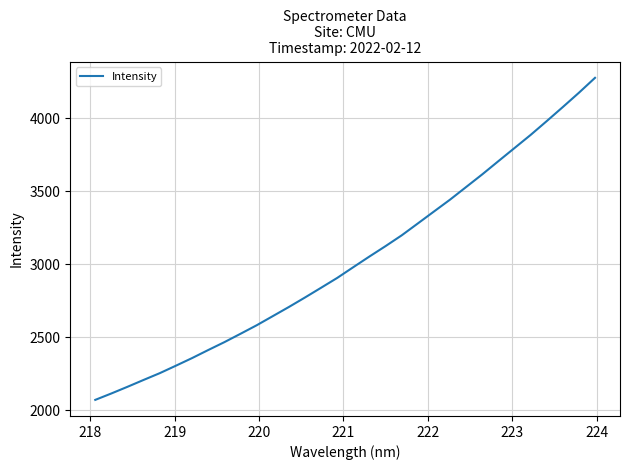

True or false: the data has more than 2 interior local peaks.

False